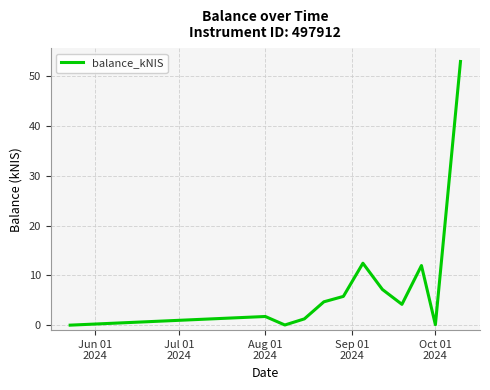

What is the maximum value shown in the chart?

53.0